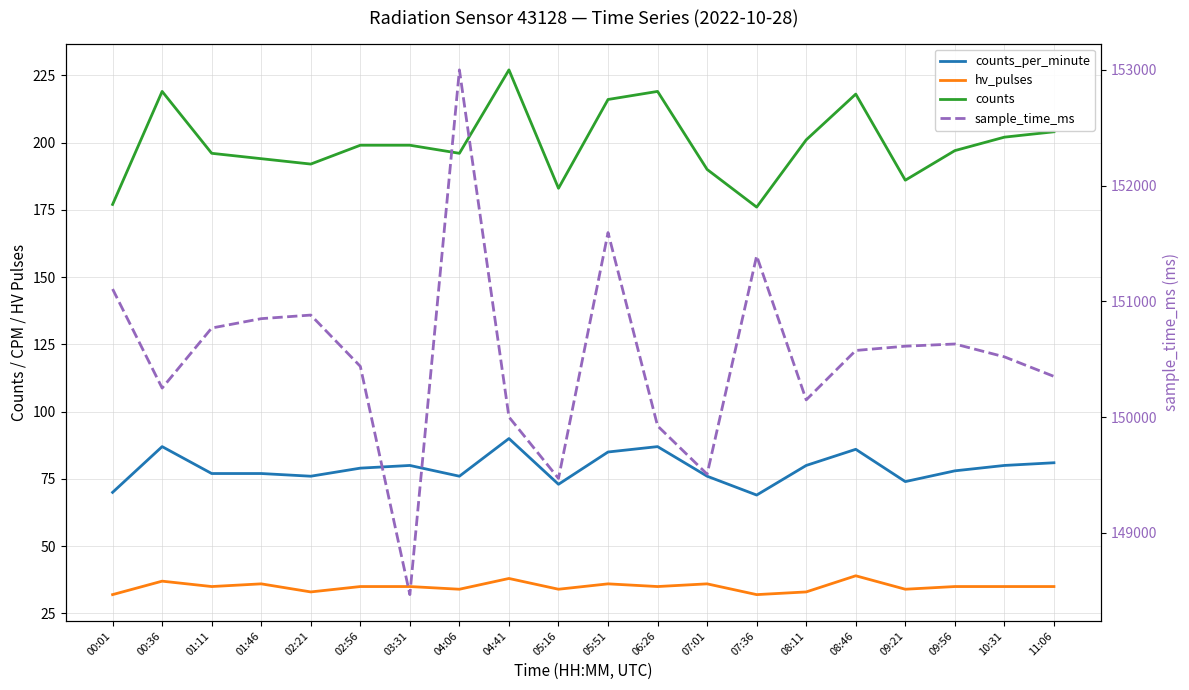

What is the value of the counts point at the 7th from the left?

199